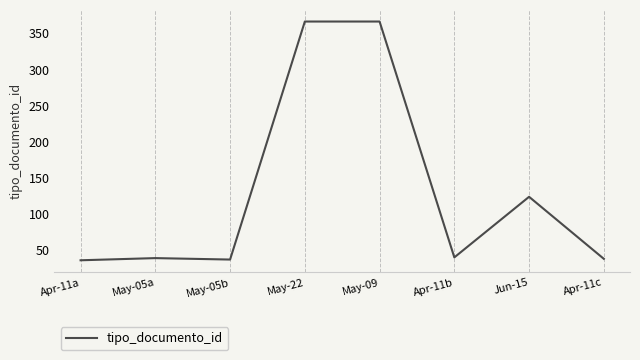

What is the sum of the values at Jun-15 and May-22?

489